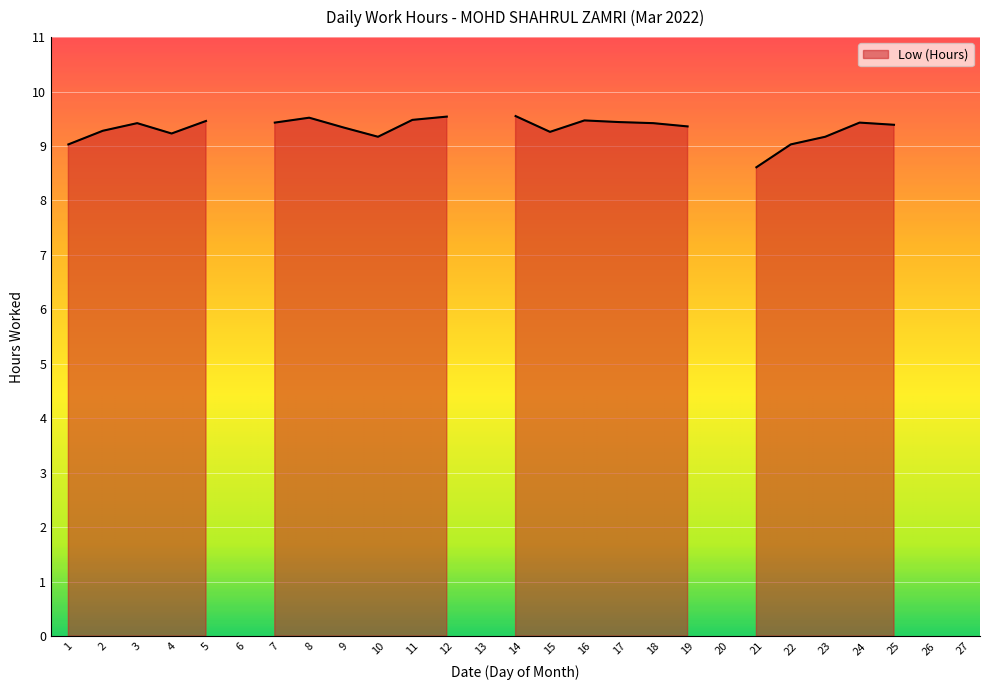

True or false: there are more than 0 points higher than both neighbors.

True